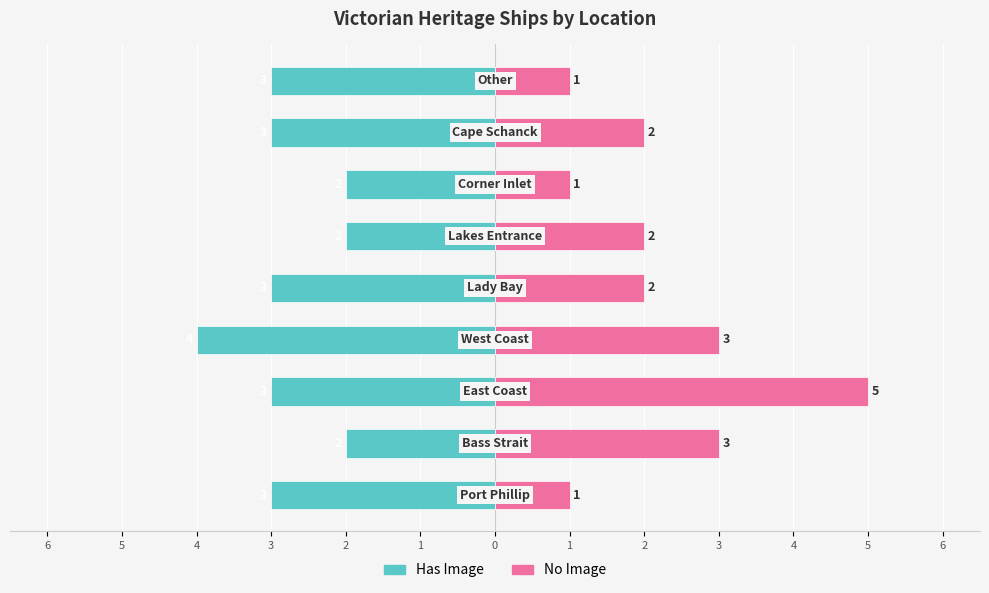

What is the sum of all No Image values?

20